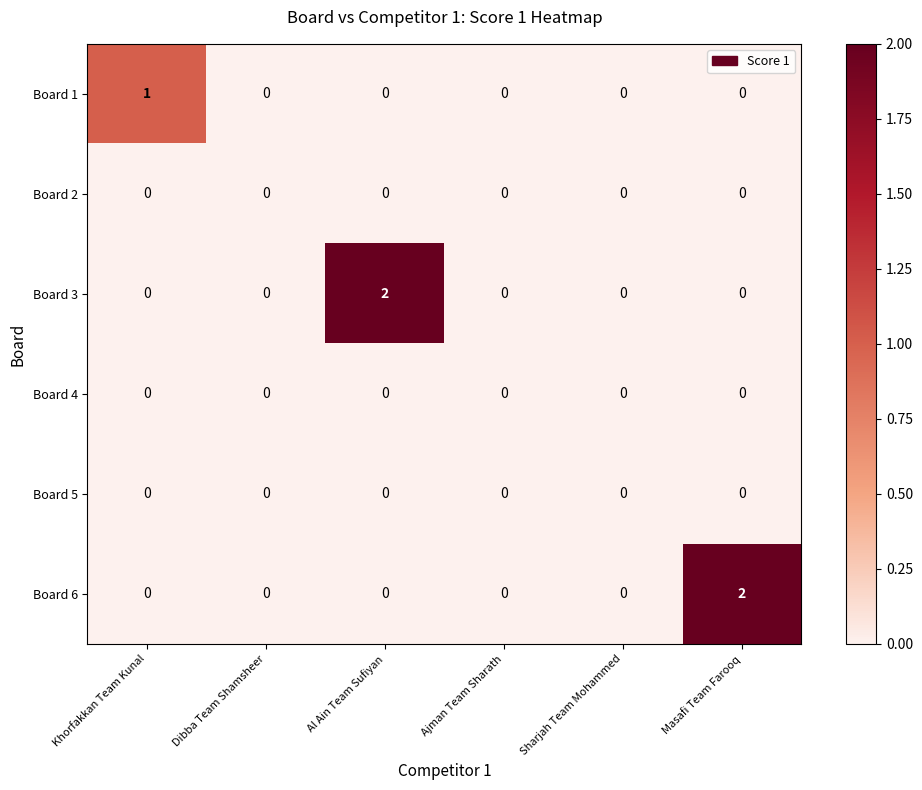

The Board 3 series shows 0 at Masafi Team Farooq. True or false?

True